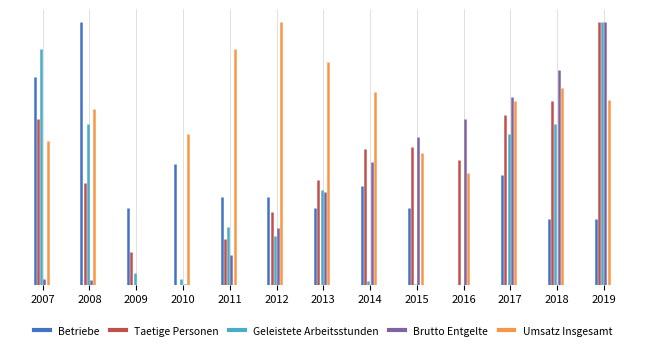

What is the greatest value displayed?

0.9